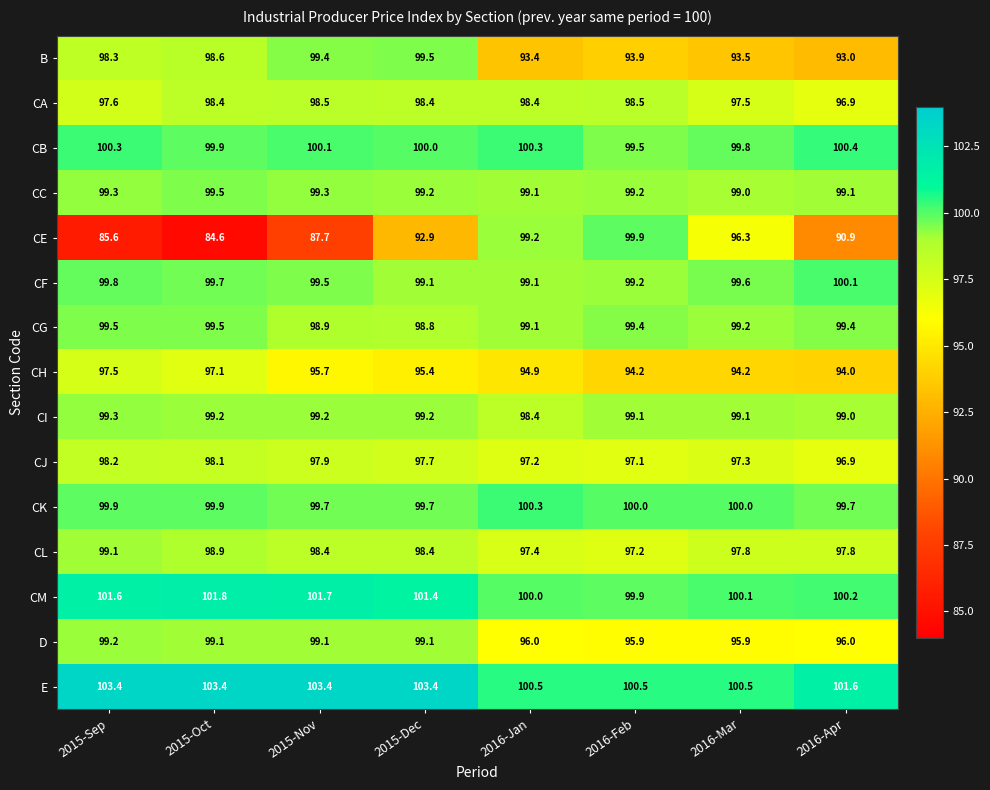

Which series changed the most between 2016-Mar and 2016-Apr?

CE